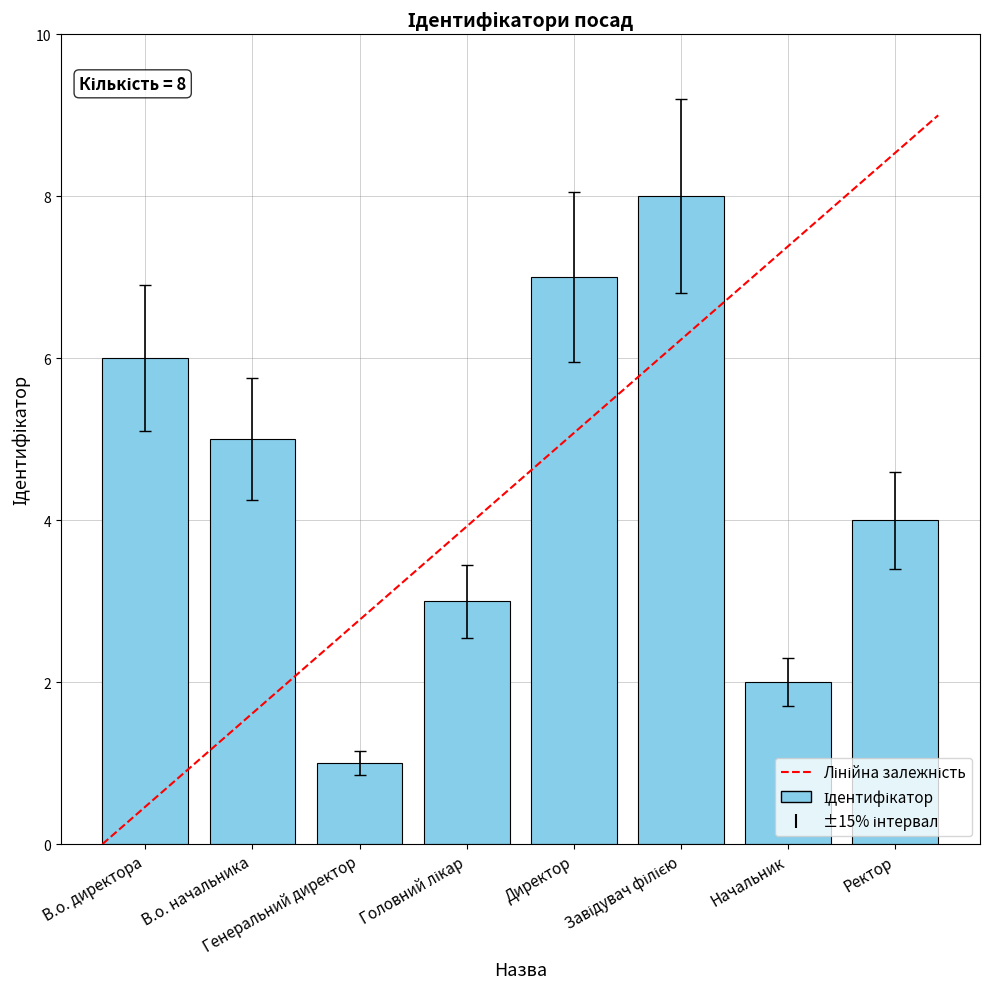

What is the maximum value shown in the chart?

8